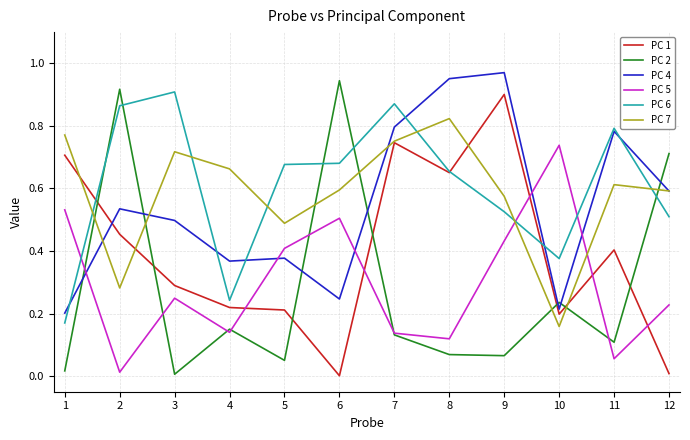

How many distinct data groups are displayed?

6